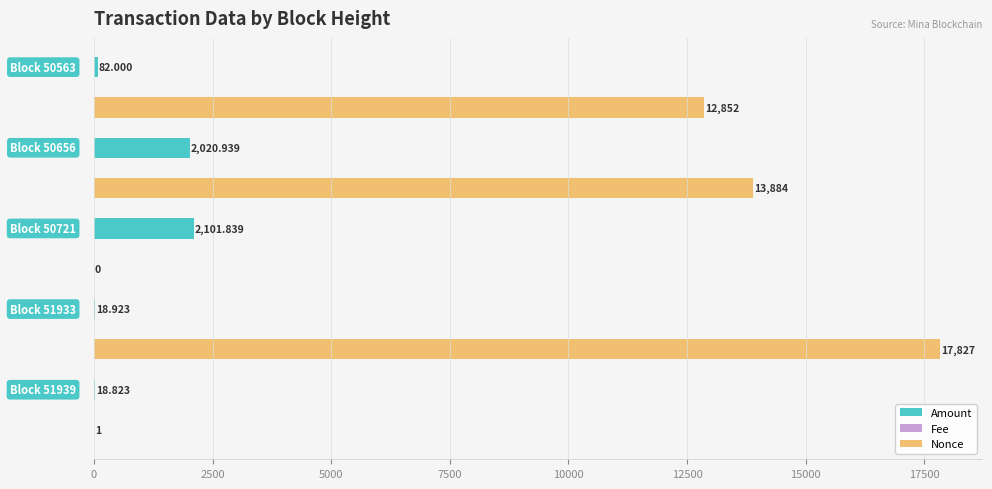

Which series has the largest total across all categories?

Nonce